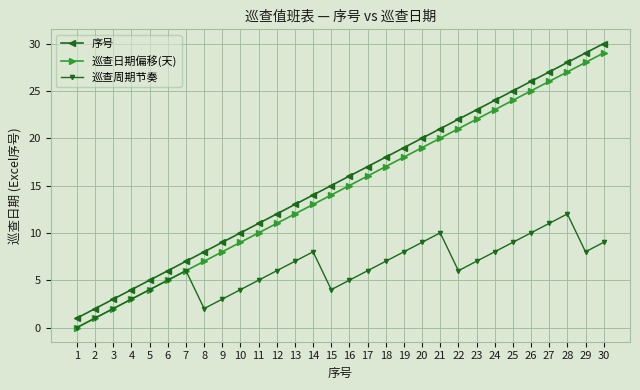

At which category does the chart reach its peak across all series?

30